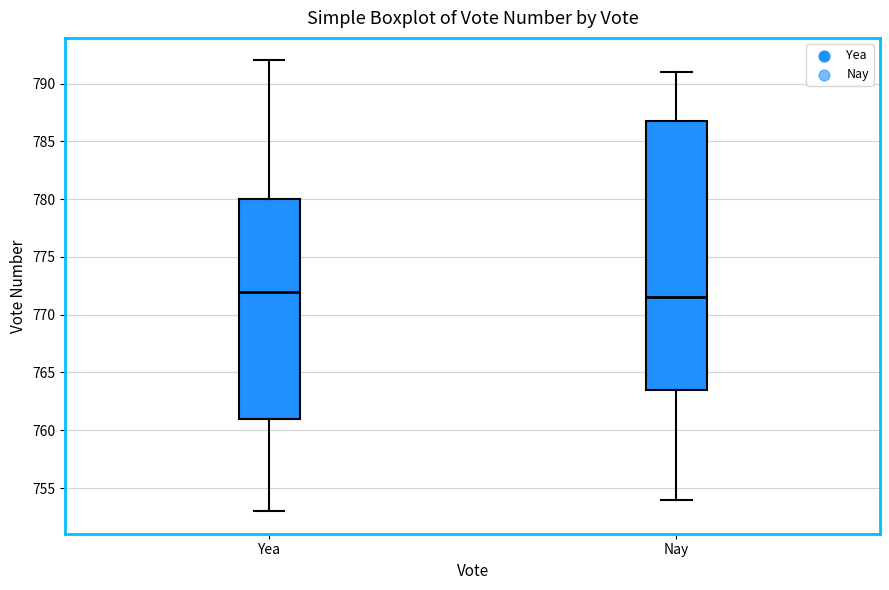

Reading left to right, read every box against the y-axis: the position of its median line, the range the box covers, and the ends of its whiskers. The values are not printed on the chart, so give them approximately, as read against the axis.

Yea: median 772.0, box 761.0 to 780.0, whiskers 753.0 to 792.0
Nay: median 771.5, box 763.5 to 787.0, whiskers 754.0 to 791.0